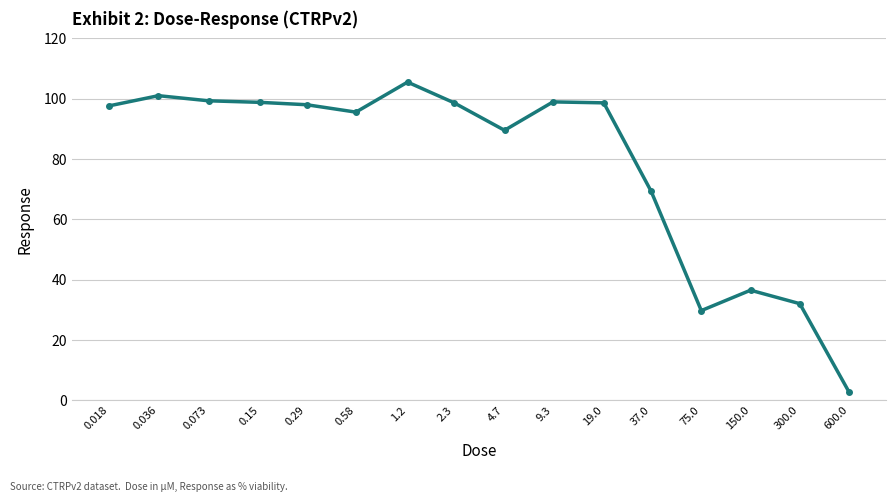

What is the sum of all values?

1251.9